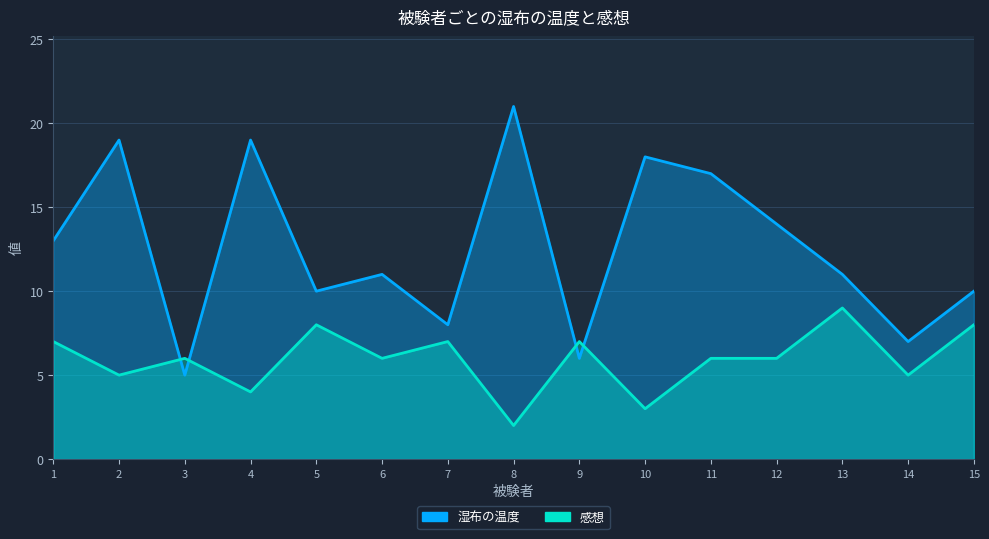

What is the value of the 感想 point at the 13th from the left?

9